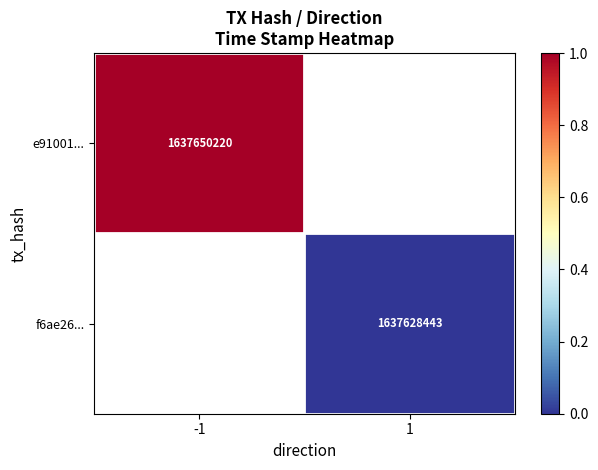

Is the value of f6ae26... at -1 greater than the value of e91001... at -1?

No